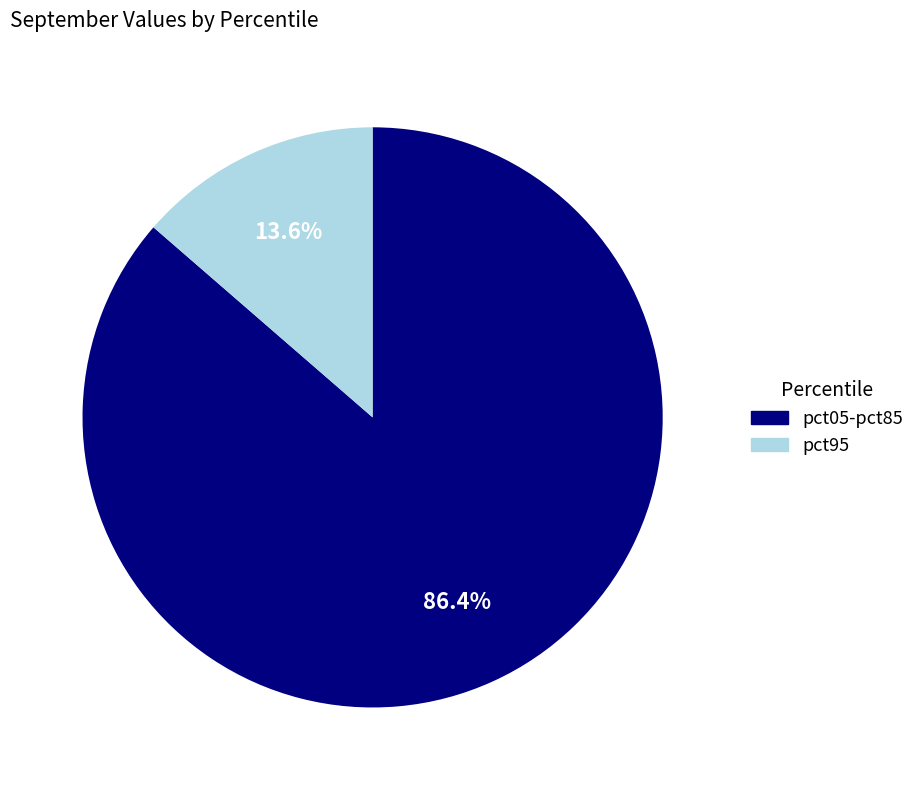

Does any single category account for the majority?

Yes